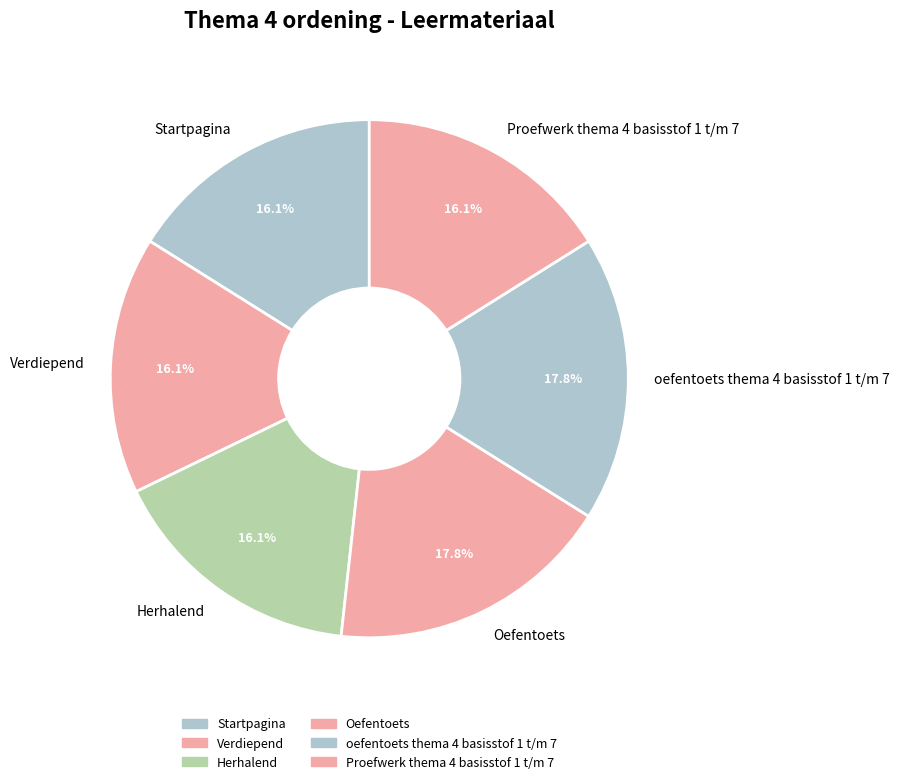

Is it true that Verdiepend is 31% of the pie?

False